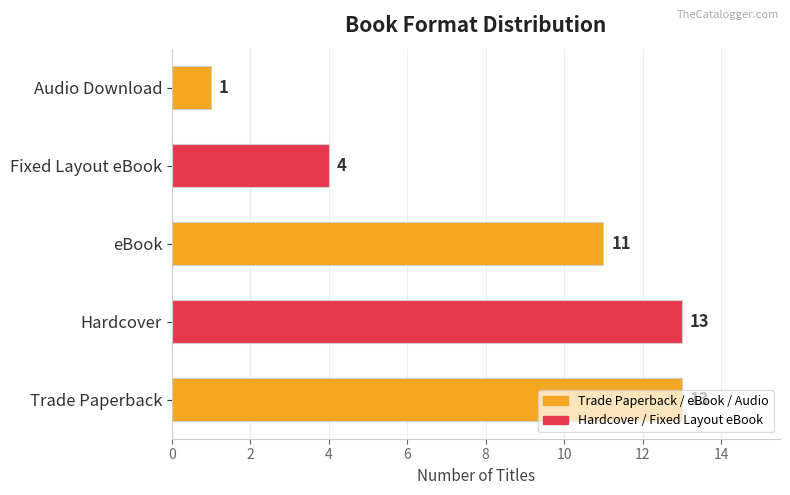

What is the difference between the maximum and second lowest values?

9